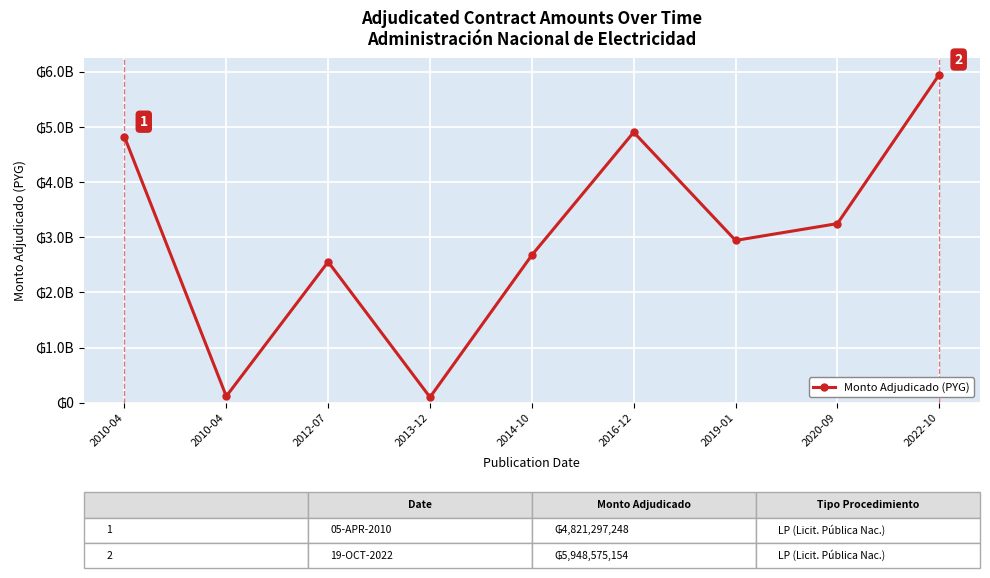

What is the sum of all values?

27308167518